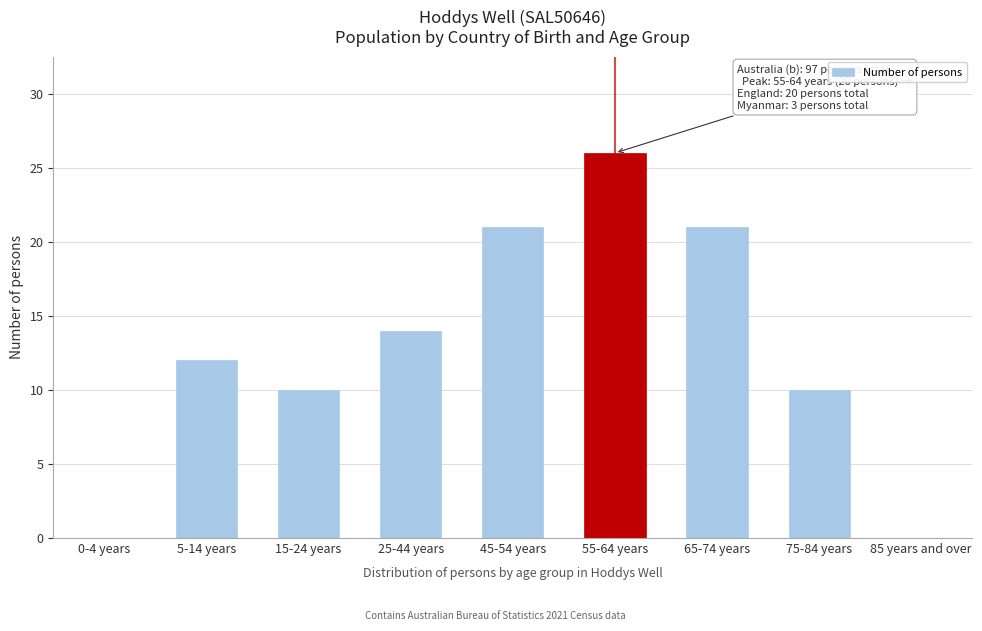

Reading left to right, list all the values displayed in this chart.

0-4 years=0	5-14 years=12	15-24 years=10	25-44 years=14	45-54 years=21	55-64 years=26	65-74 years=21	75-84 years=10	85 years and over=0